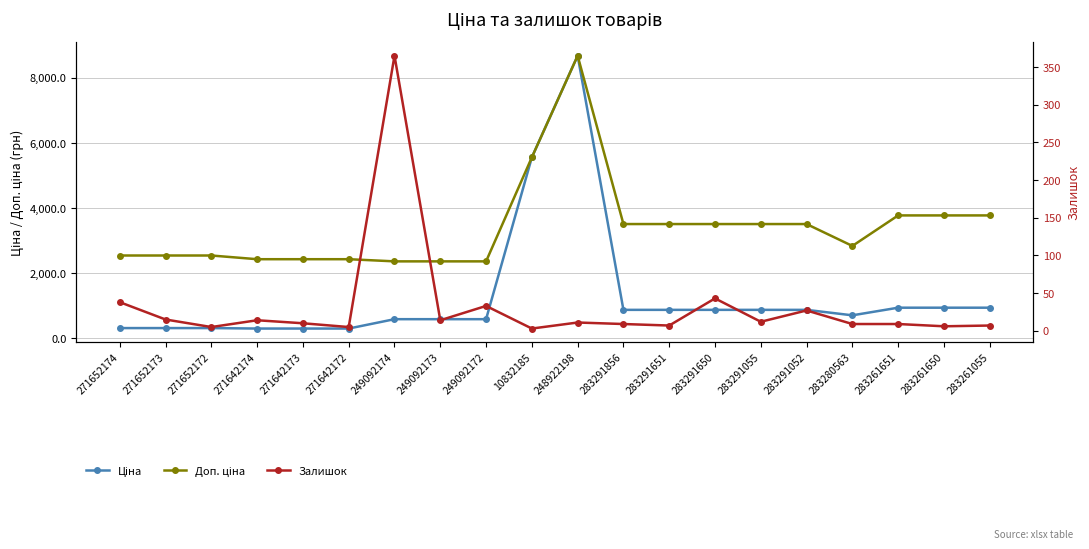

Where is the first local minimum for Залишок?

271652172